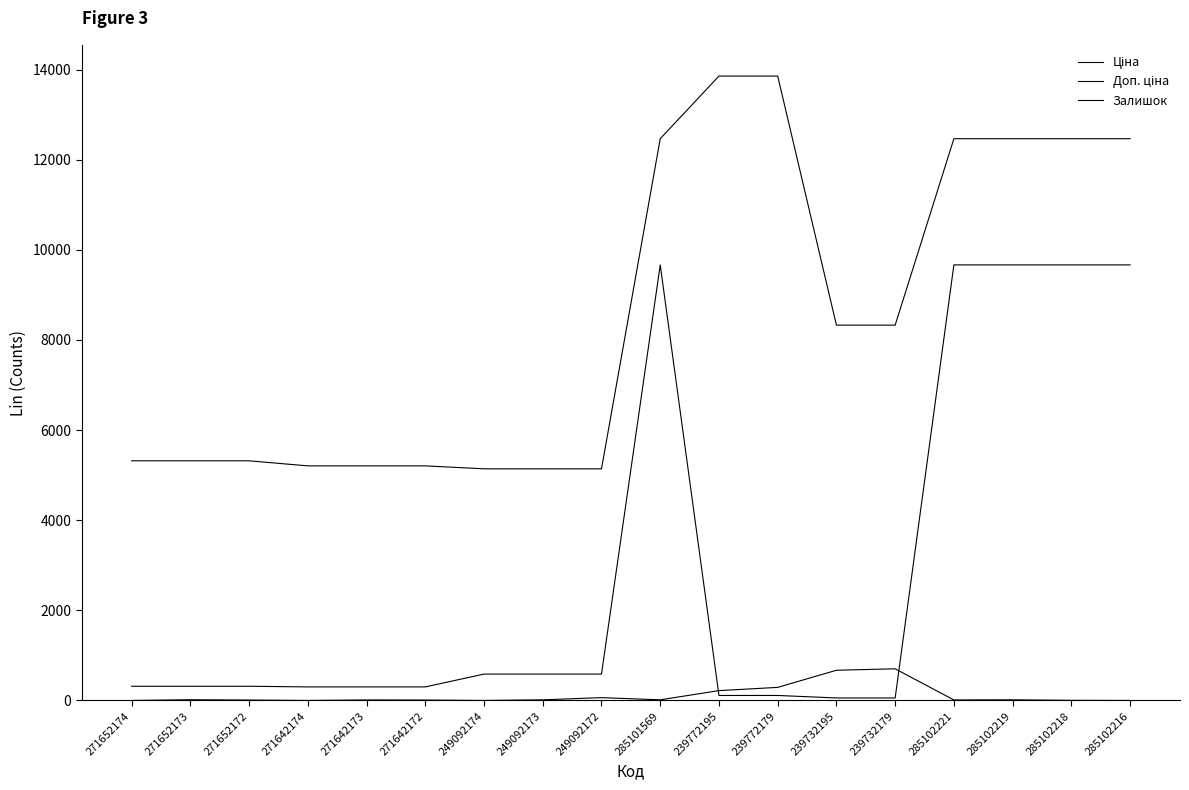

How many lines are shown in the chart?

3